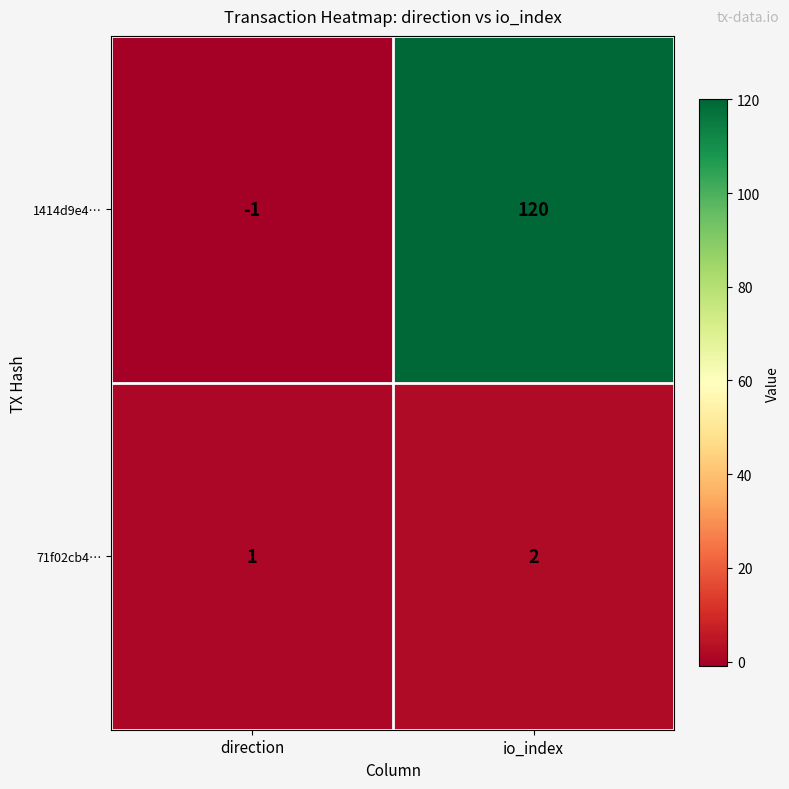

Reading left to right, list all the values displayed in this chart.

1414d9e4…: -1	120
71f02cb4…: 1	2